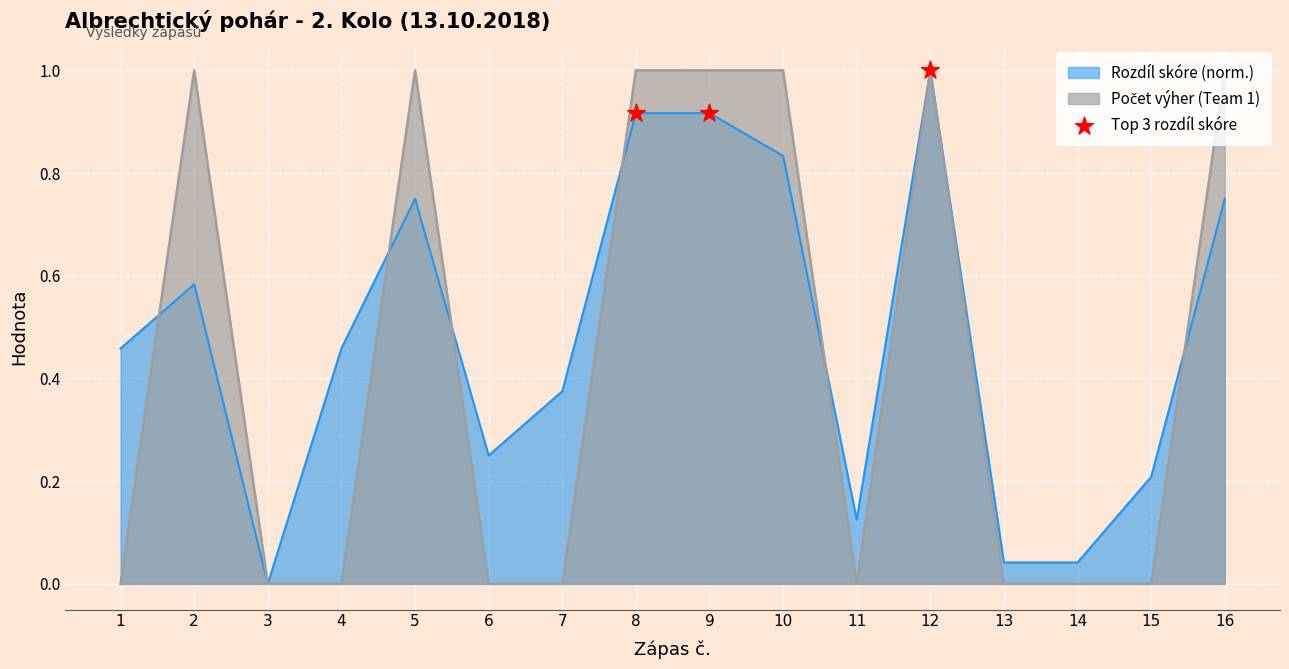

At which category is the sum across all series the highest?

12